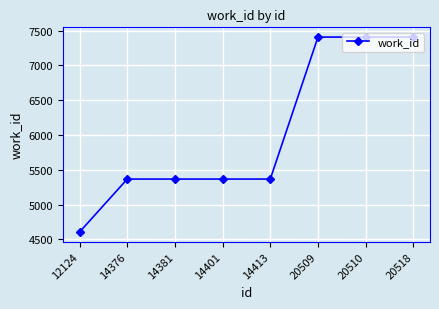

What is the sum of all values?

48293